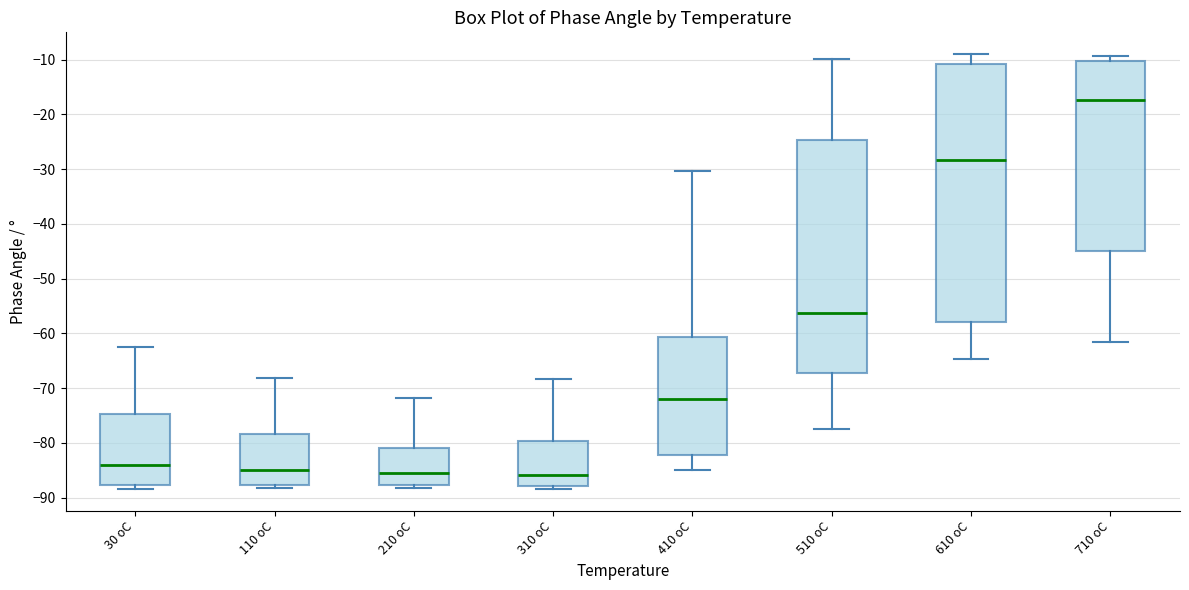

Reading left to right, transcribe this box plot: for each box, give where its median line is, the range the box spans, and where its two whiskers end, as read against the y-axis. The values are not printed on the chart, so give them approximately, as read against the axis.

30 oC: median -84, box -88 to -75, whiskers -88 (just below the box's lower edge) to -62
110 oC: median -85, box -88 to -78, whiskers -88 (just below the box's lower edge) to -68
210 oC: median -86, box -88 to -81, whiskers -88 (just below the box's lower edge) to -72
310 oC: median -86, box -88 to -80, whiskers -88 (just below the box's lower edge) to -68
410 oC: median -72, box -82 to -61, whiskers -85 to -30
510 oC: median -56, box -67 to -25, whiskers -77 to -10
610 oC: median -28, box -58 to -11, whiskers -65 to -9
710 oC: median -17, box -45 to -10, whiskers -61 to -9